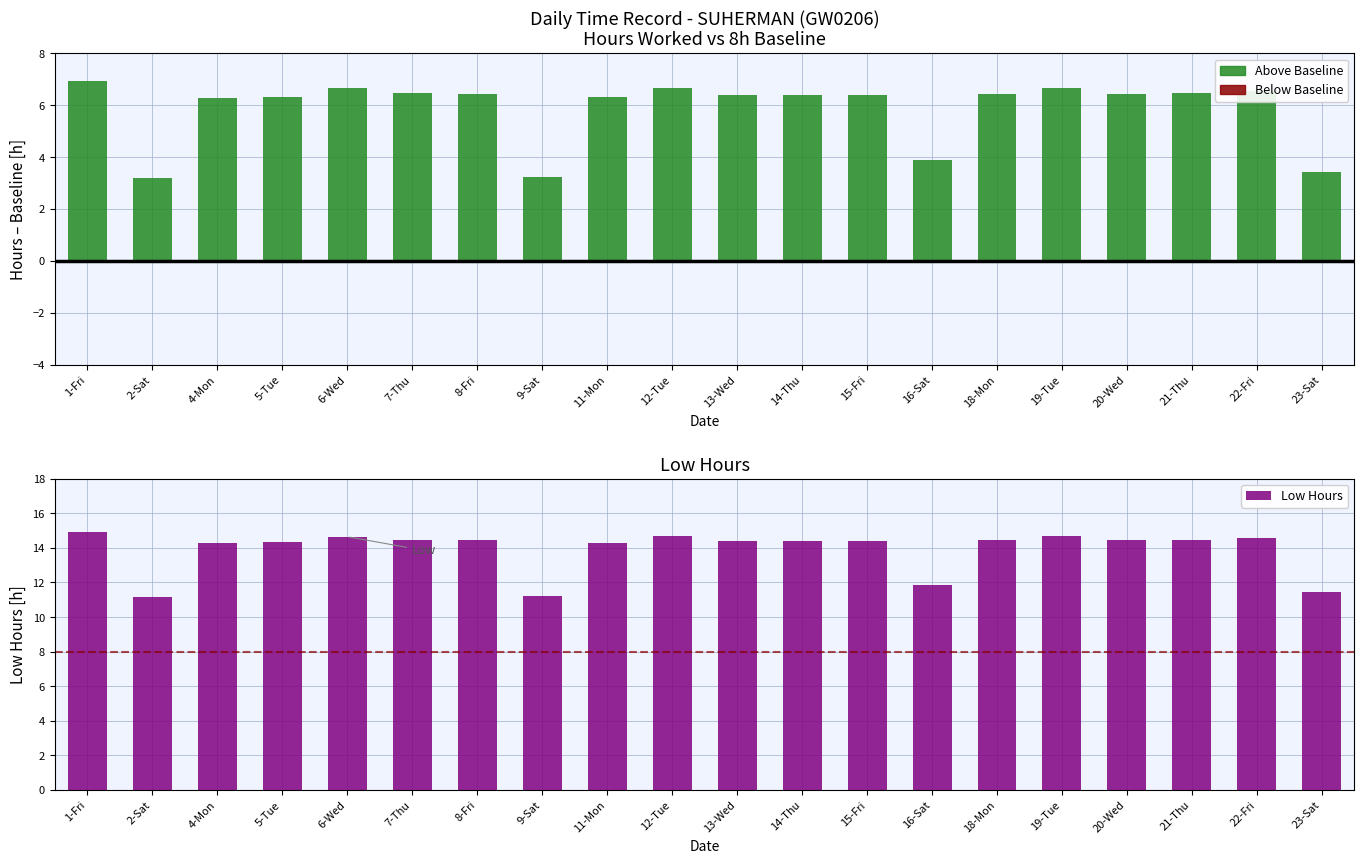

The Below Baseline (Discharging) series shows 0.0 at 7-Thu. True or false?

True